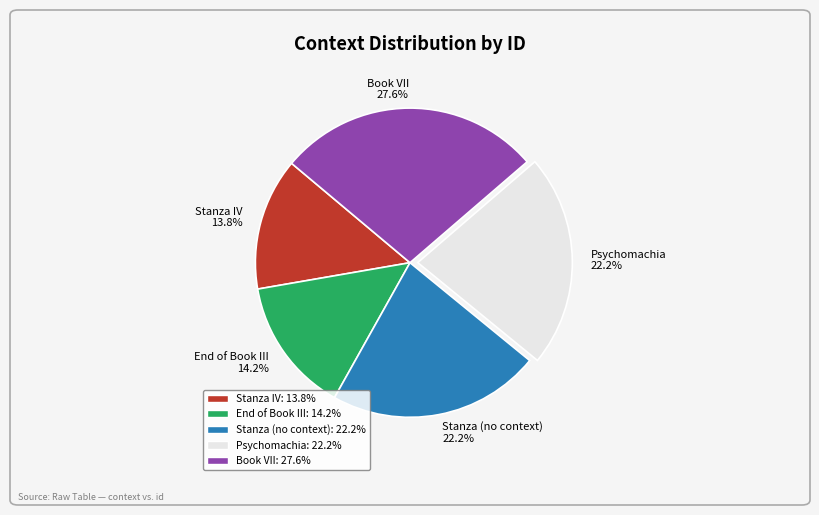

To the nearest percent, what is the difference between the Book VII and Stanza (no context) slice percentages?

5%